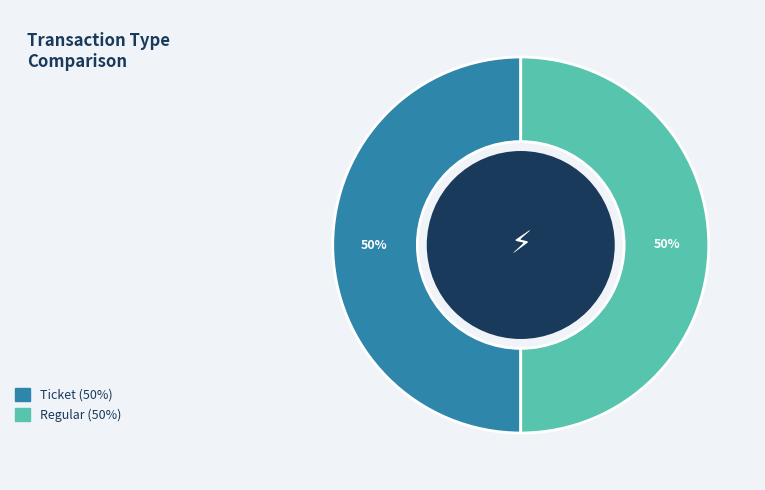

What is the ratio of the value at Ticket to the value at Regular?

1.0